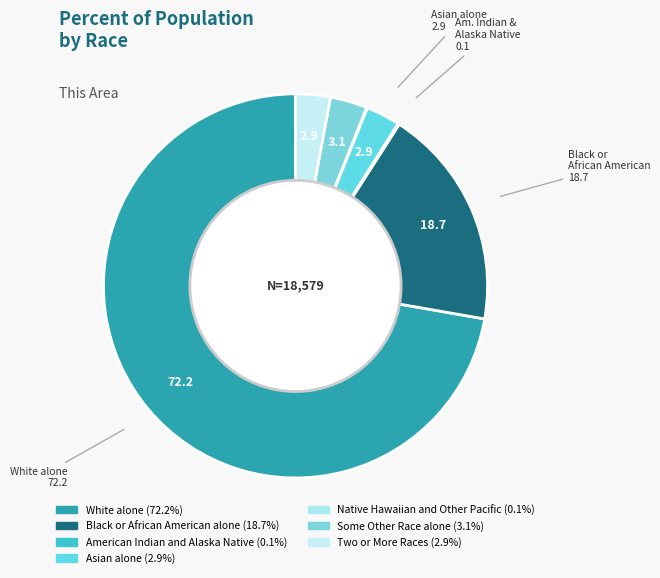

How many slices are in this pie chart?

7